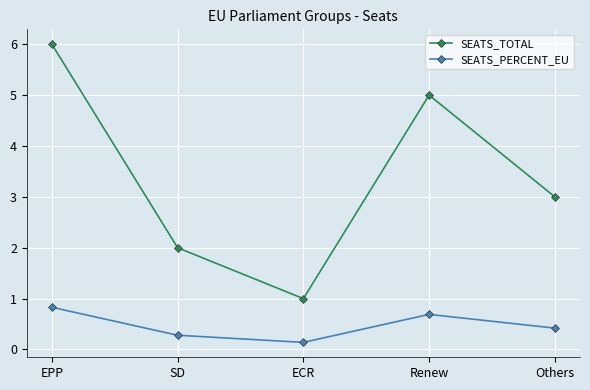

What is the minimum value for SEATS_TOTAL?

1.0